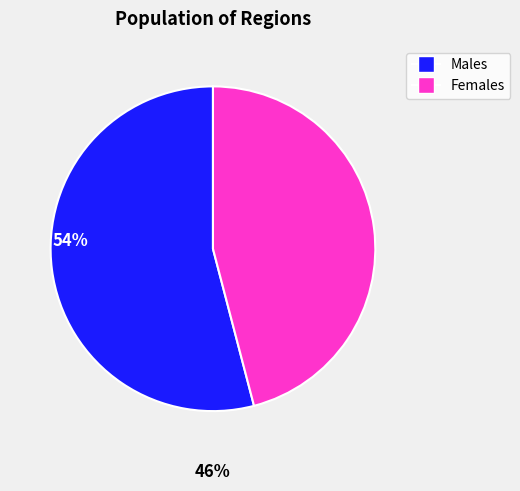

Is there a majority slice in this chart?

Yes